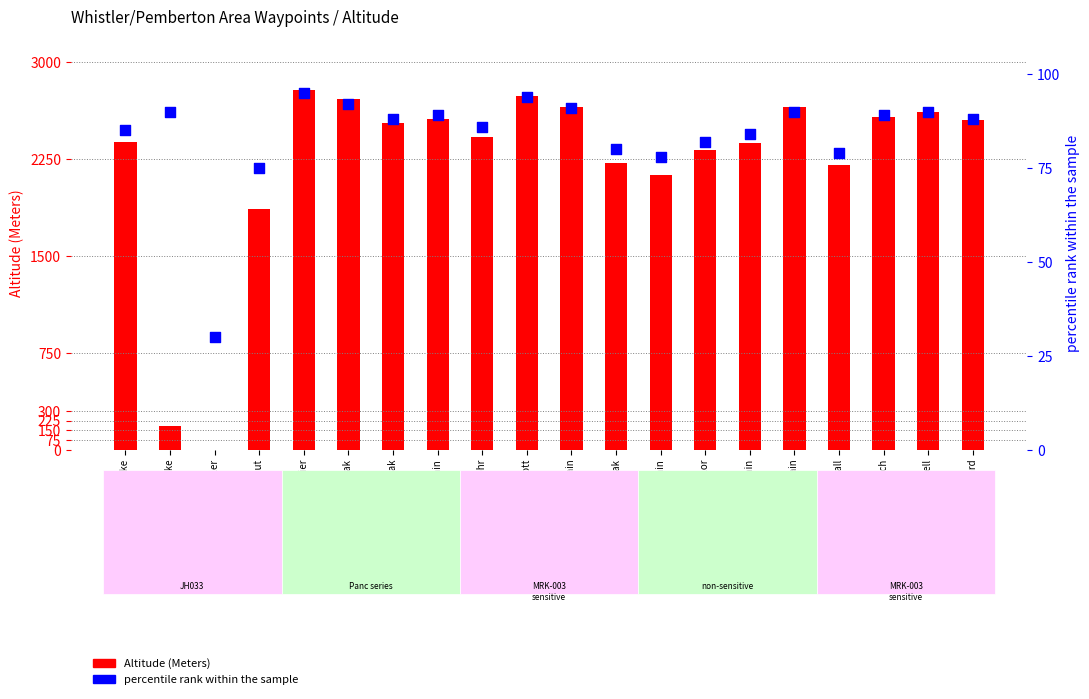

What is the total value across all series at Slalok Mountain?

2743